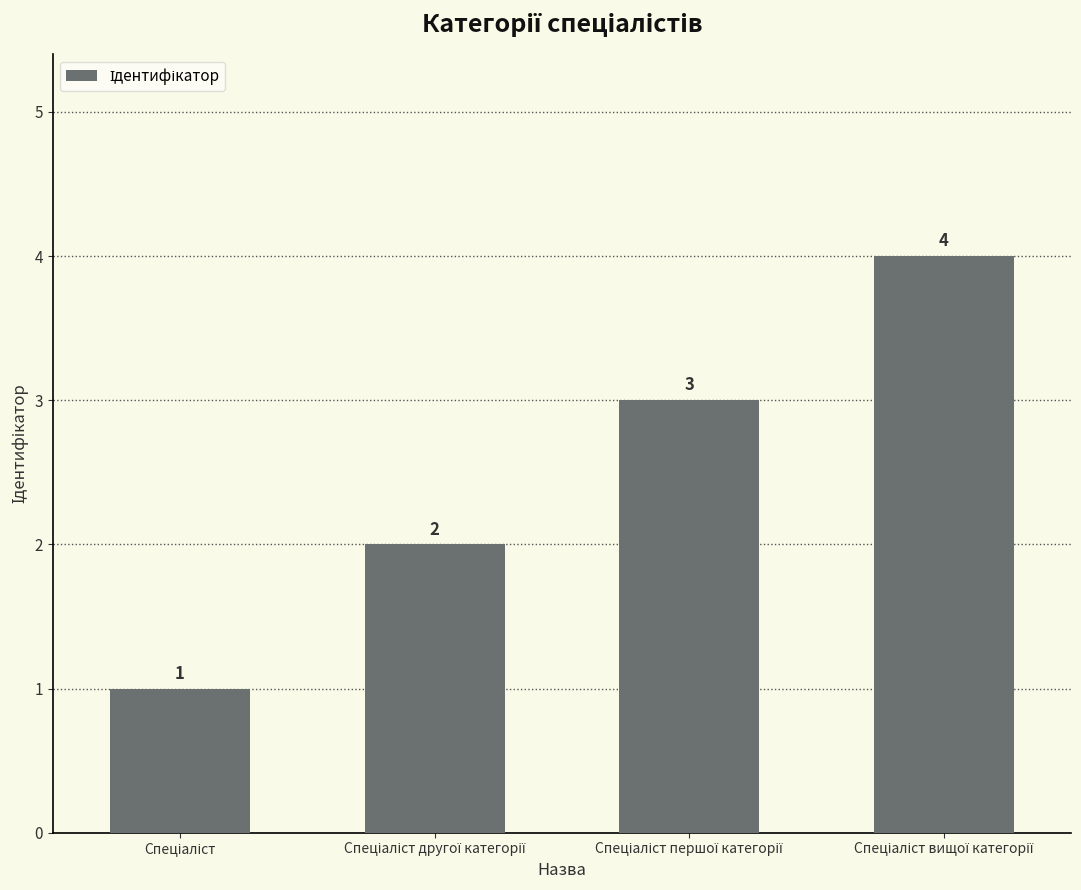

What is the value of the 3rd bar from the left?

3